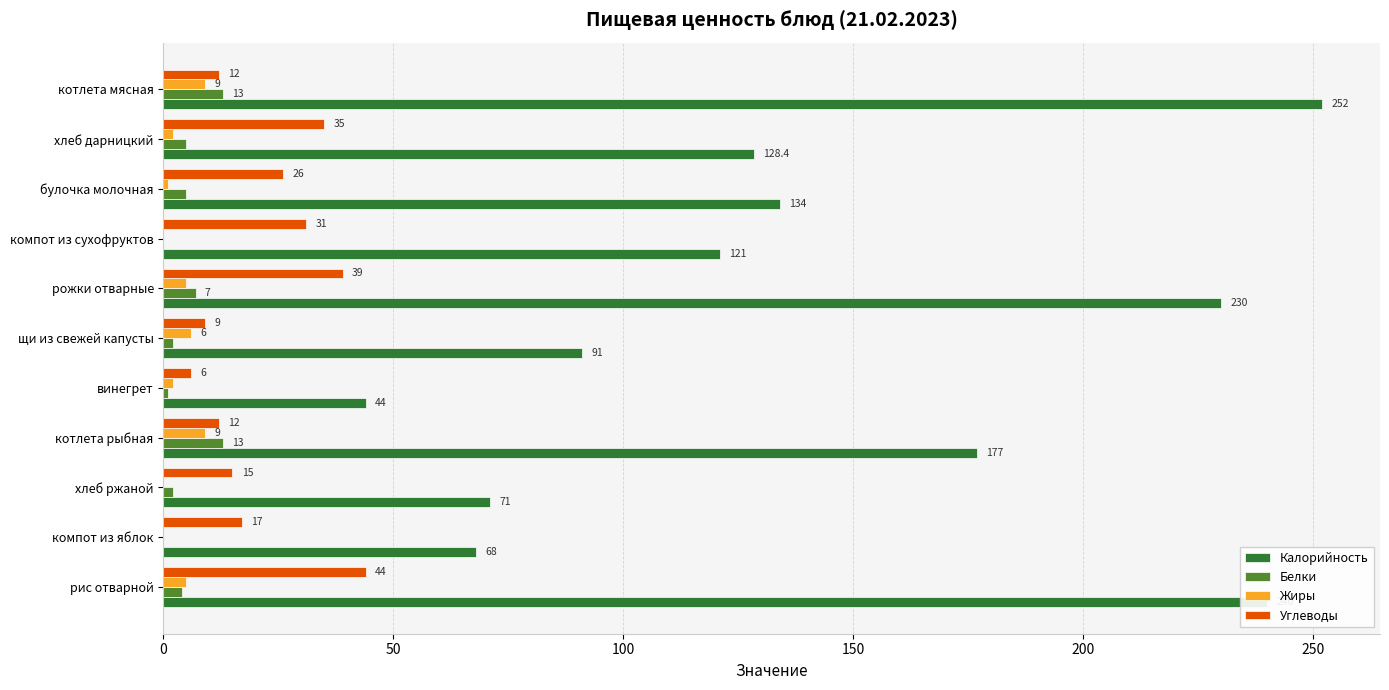

Count the number of categories in the chart.

11